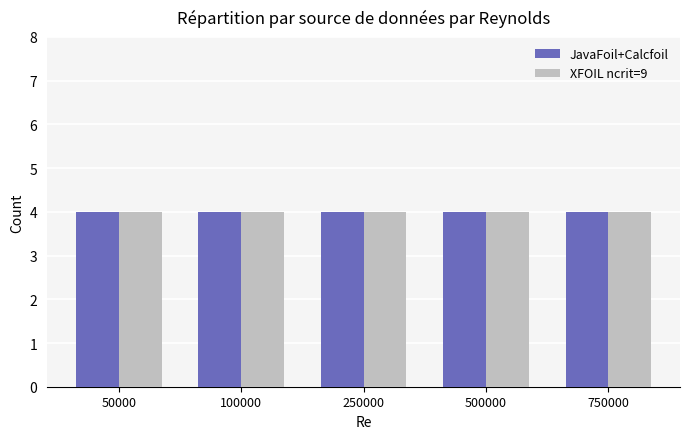

Where is XFOIL ncrit=9 nearest to the value 24?

250000